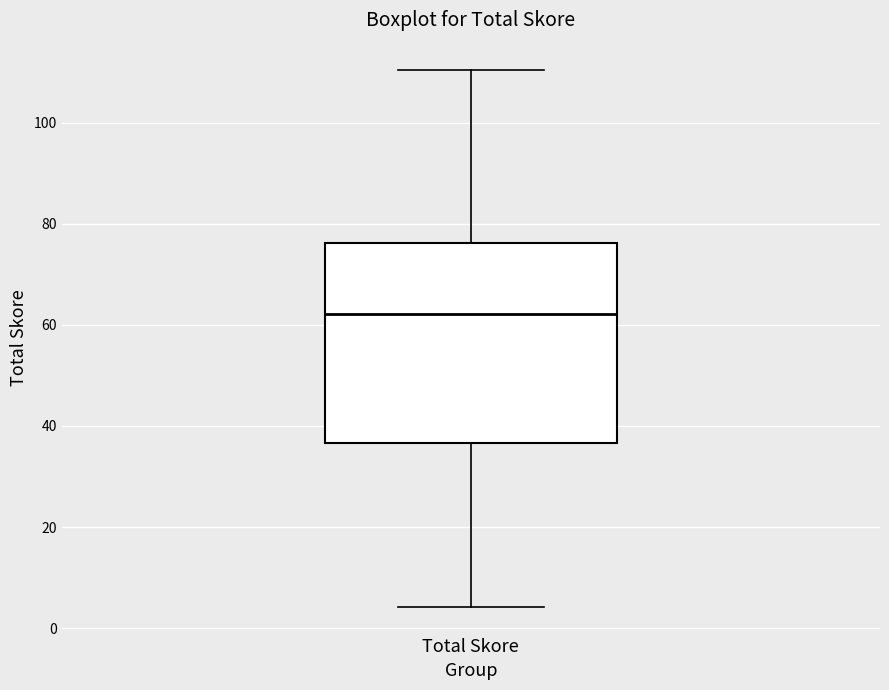

Transcribe this box plot: give where the median line is, the range the box spans, and where the two whiskers end, as read against the y-axis. The values are not printed on the chart, so give them approximately, as read against the axis.

median 62, box 36 to 76, whiskers 4 to 110